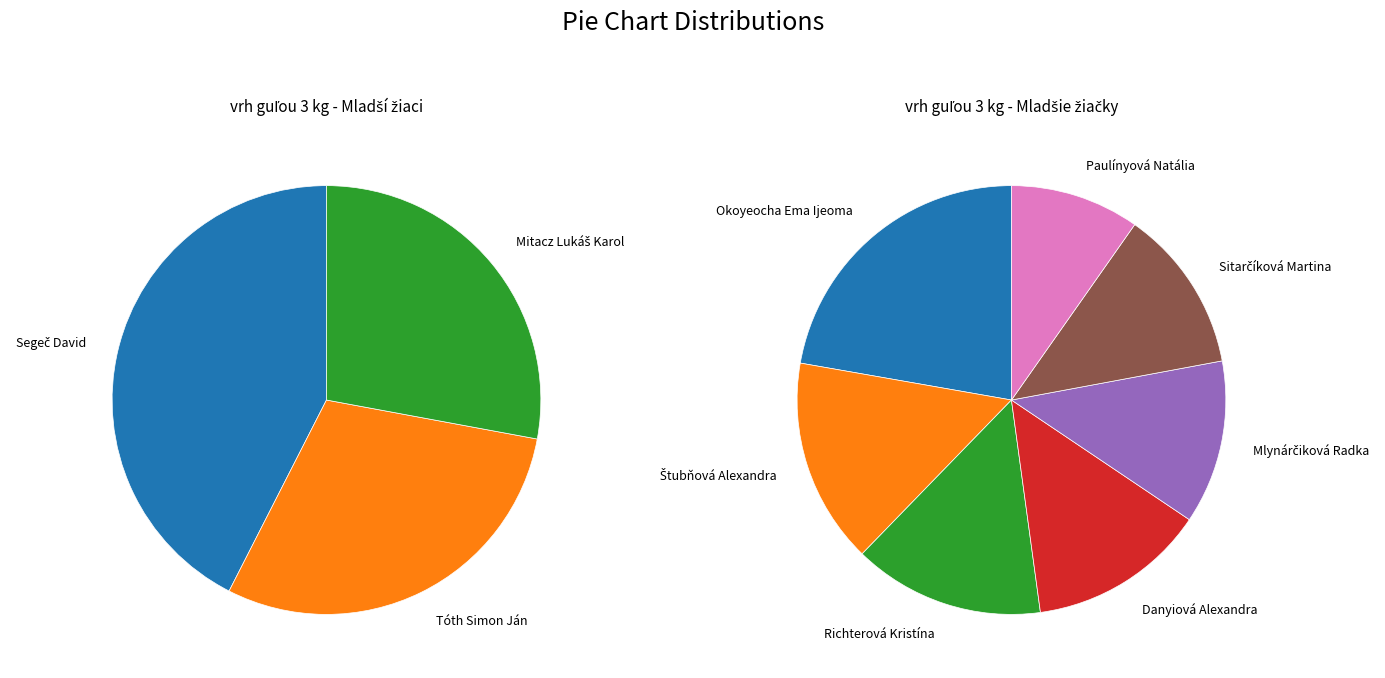

How many slices are in this pie chart?

10